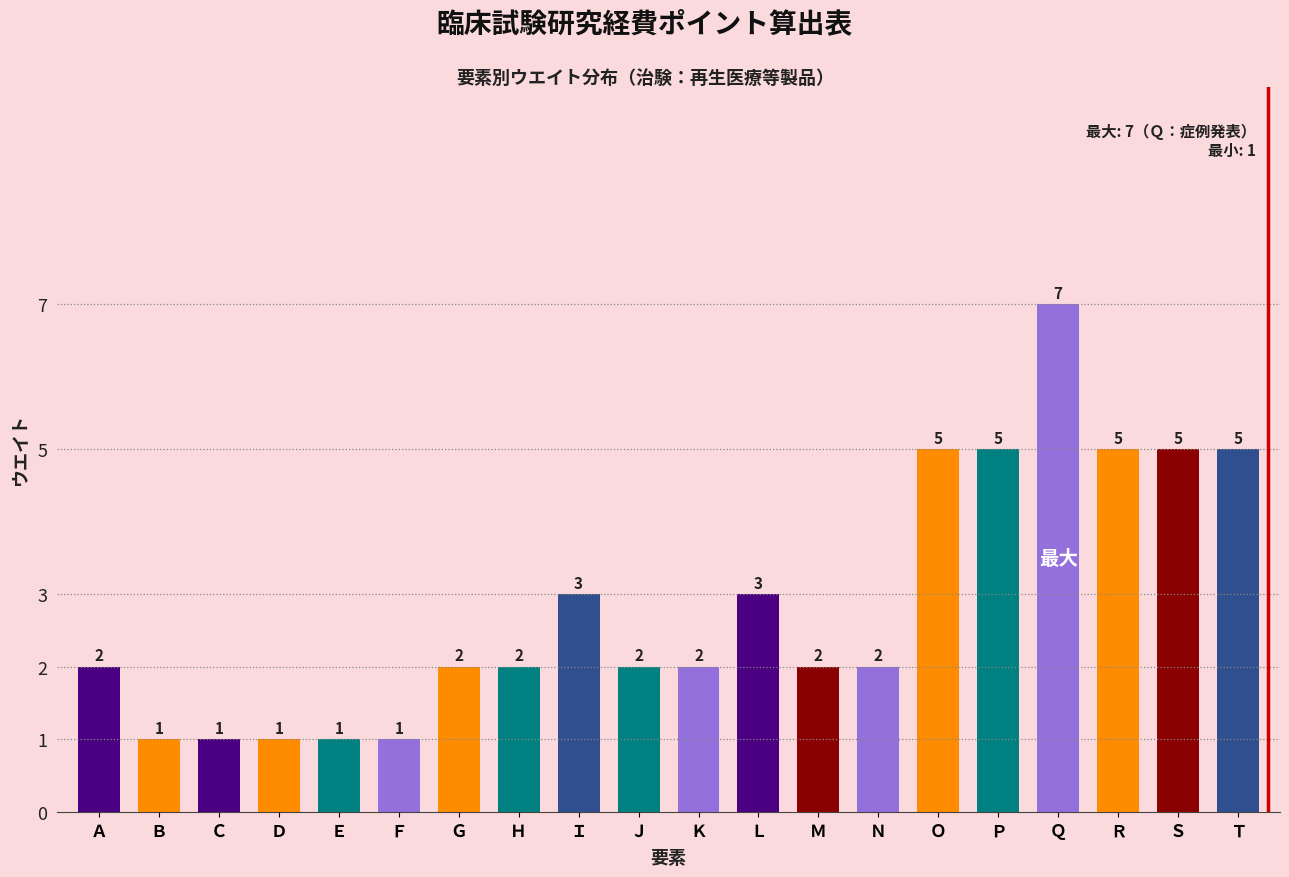

Reading left to right, extract all data points from this chart.

2	1	1	1	1	1	2	2	3	2	2	3	2	2	5	5	7	5	5	5